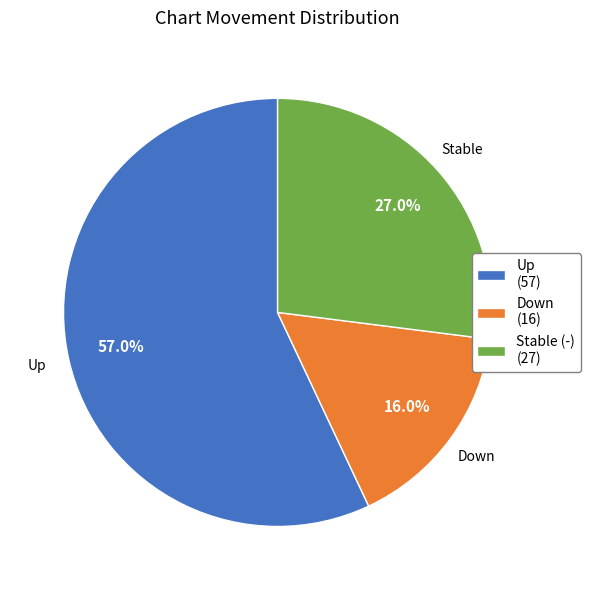

Rank the categories by value from highest to lowest.

Up (57), Stable (-) (27), Down (16)